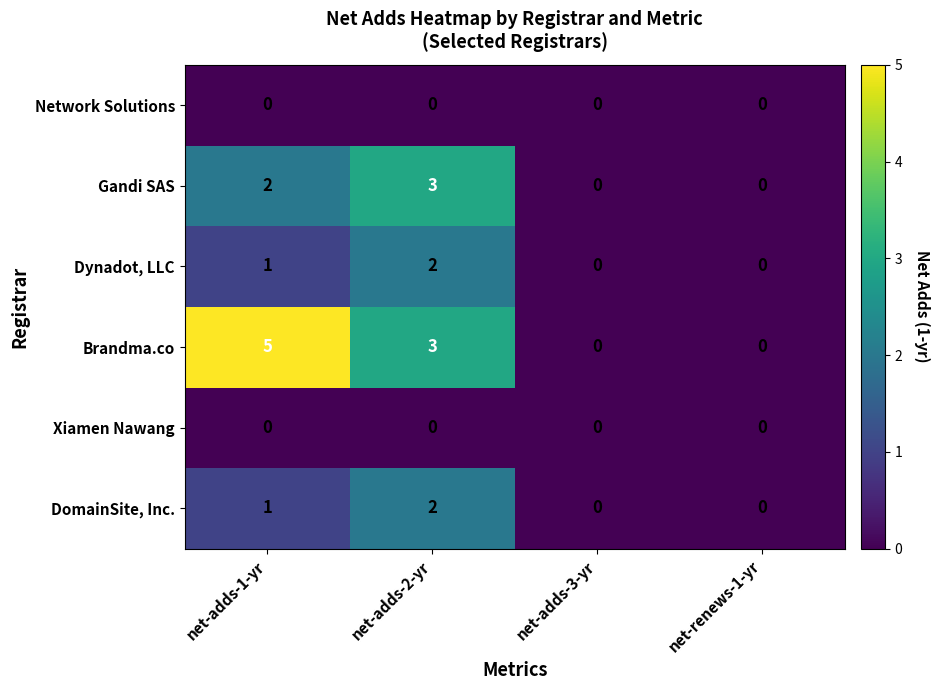

True or false: Gandi SAS has a value of 4 at net-adds-2-yr.

False